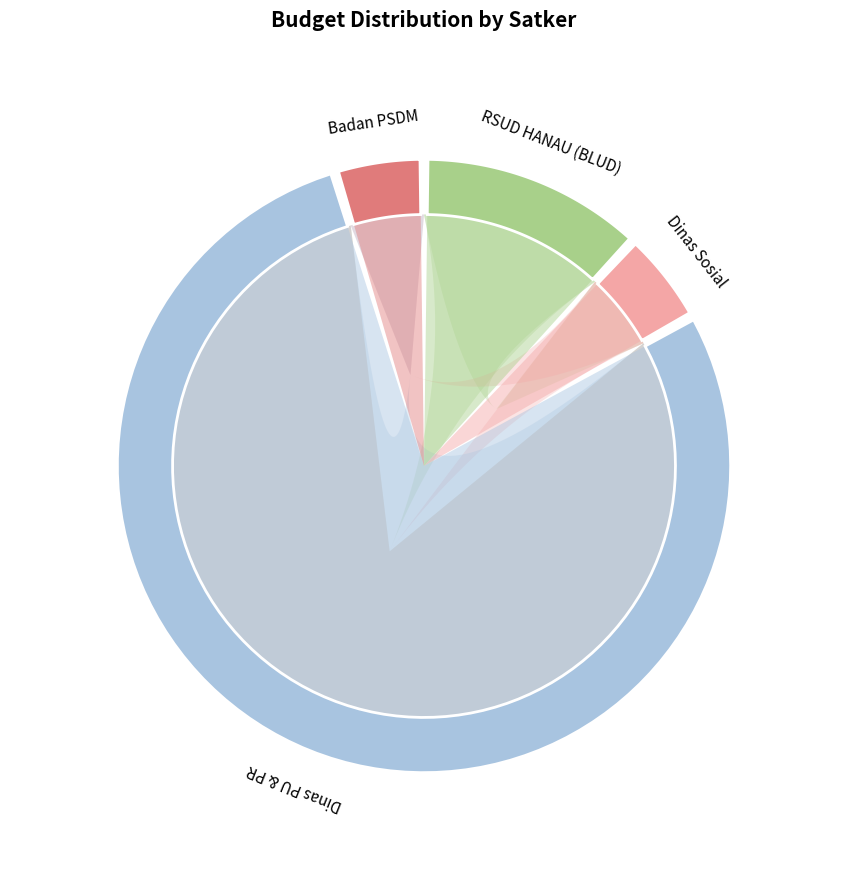

Does RSUD HANAU (BLUD) account for over 50% of the chart?

No